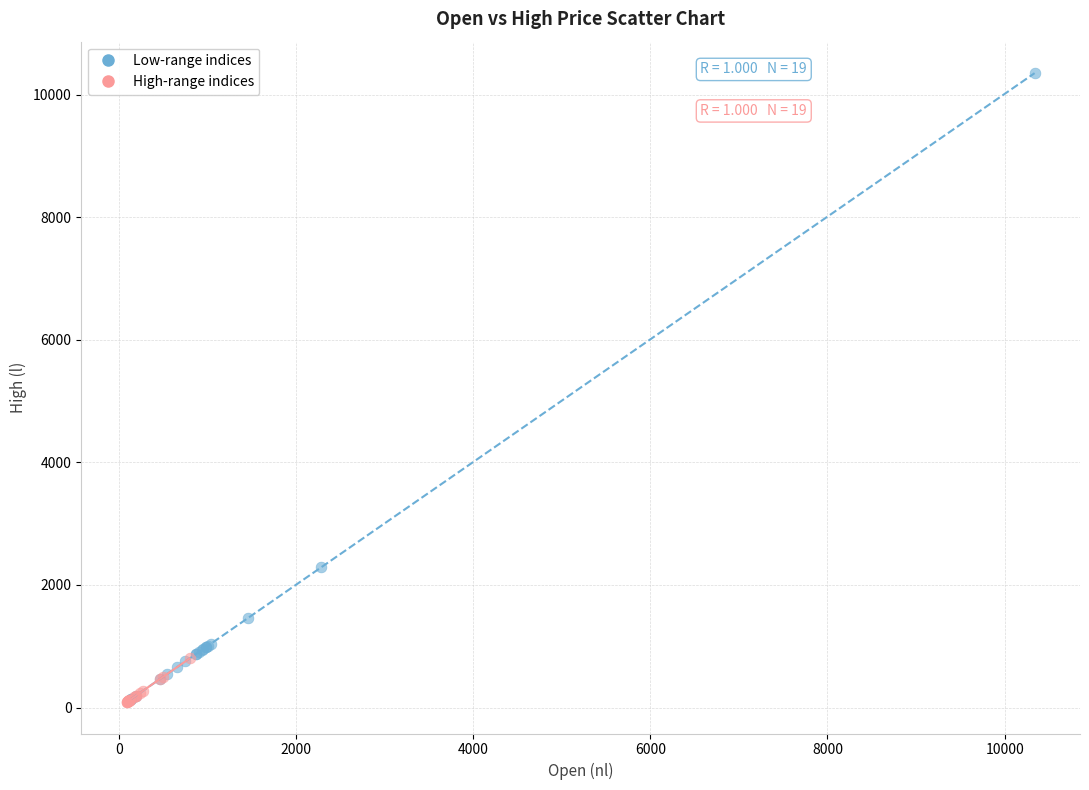

Which series has the largest Y range (max minus min)?

Low-range indices